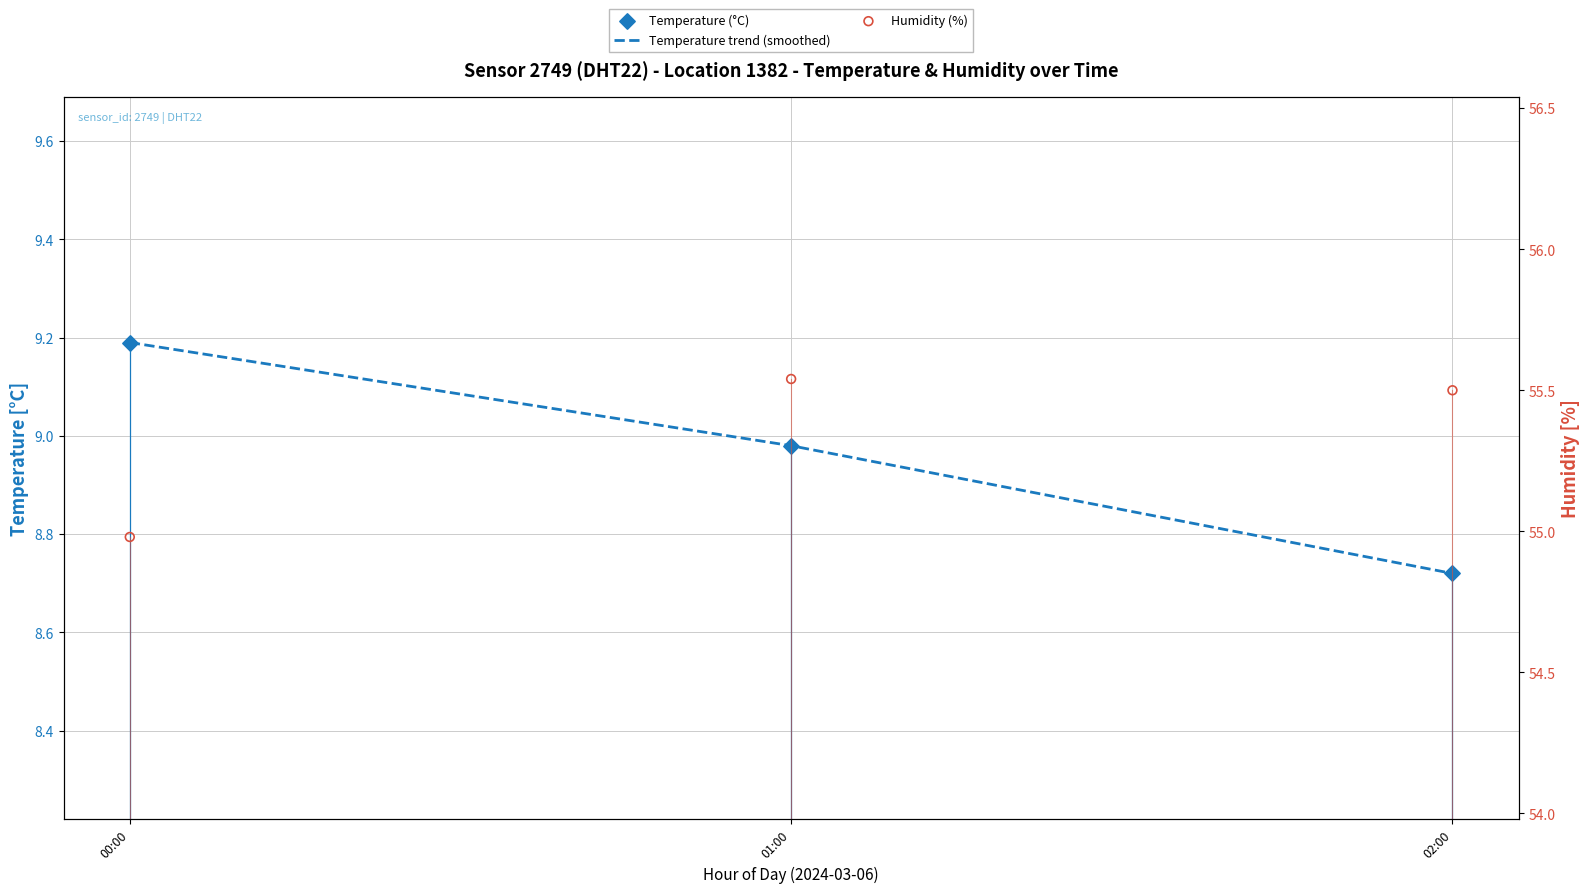

What are all the series names shown in the legend?

Temperature trend (smoothed), Temperature (°C), Humidity (%)